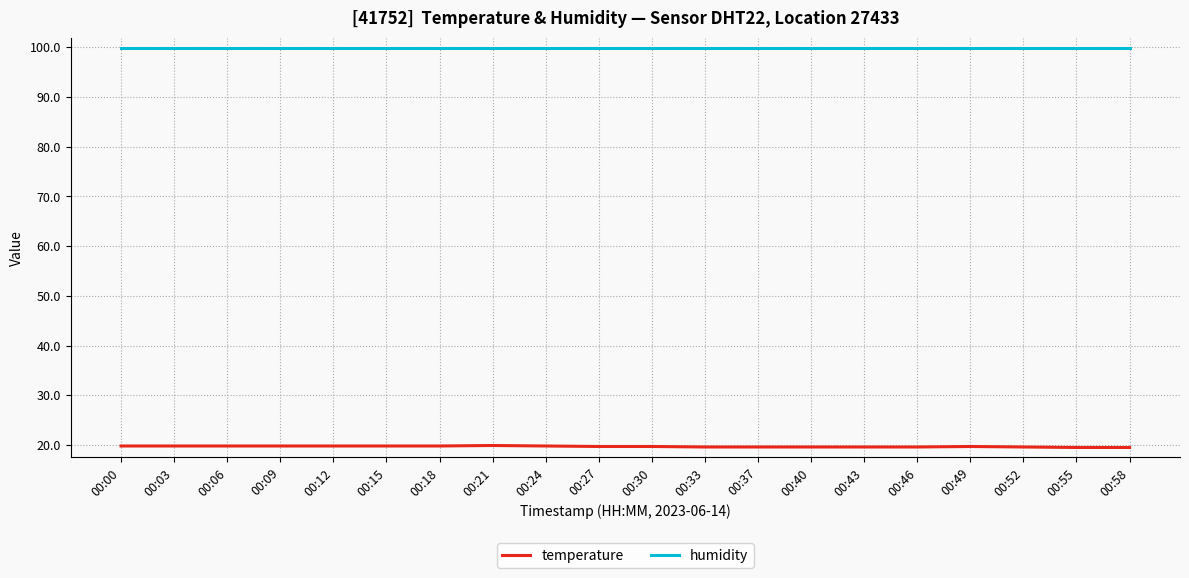

What are all the series names shown in the legend?

temperature, humidity